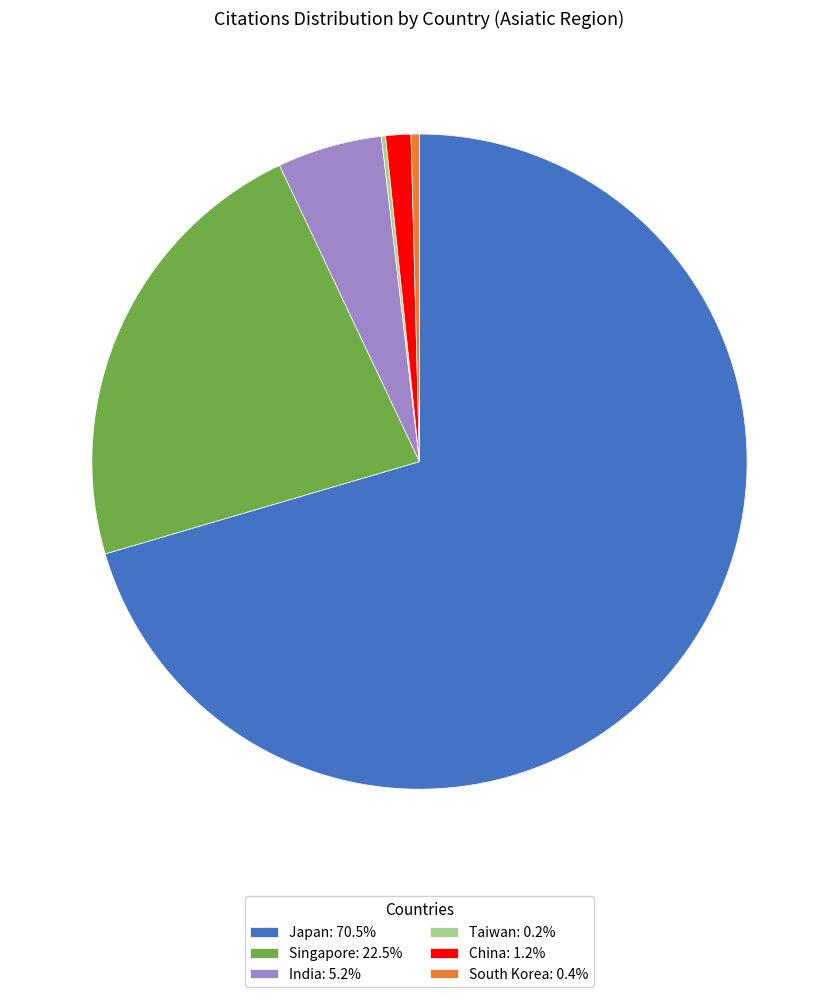

Is there a majority slice in this chart?

Yes